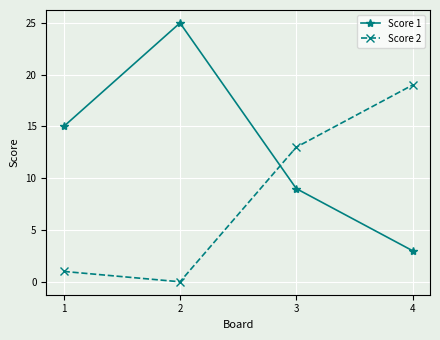

What is the value of the Score 2 point at the 1st from the left?

1